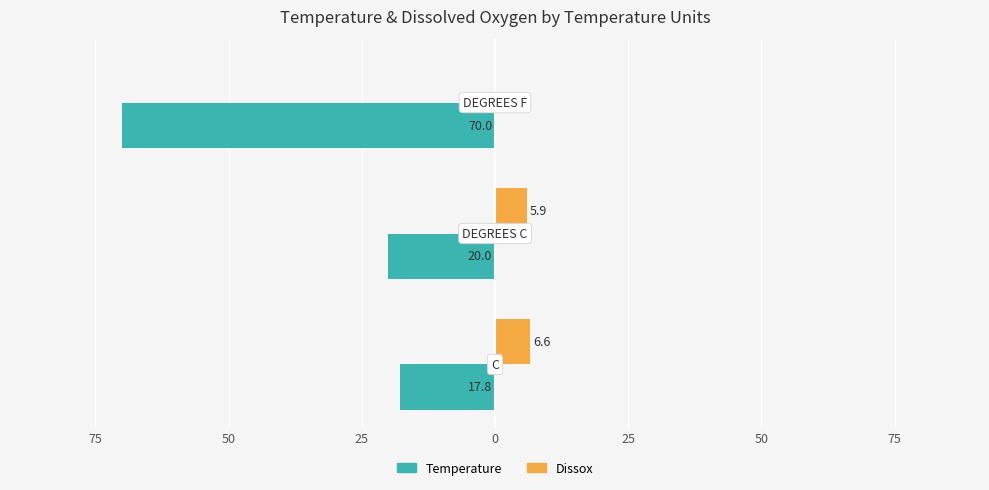

What are all the series names shown in the legend?

Temperature, Dissox